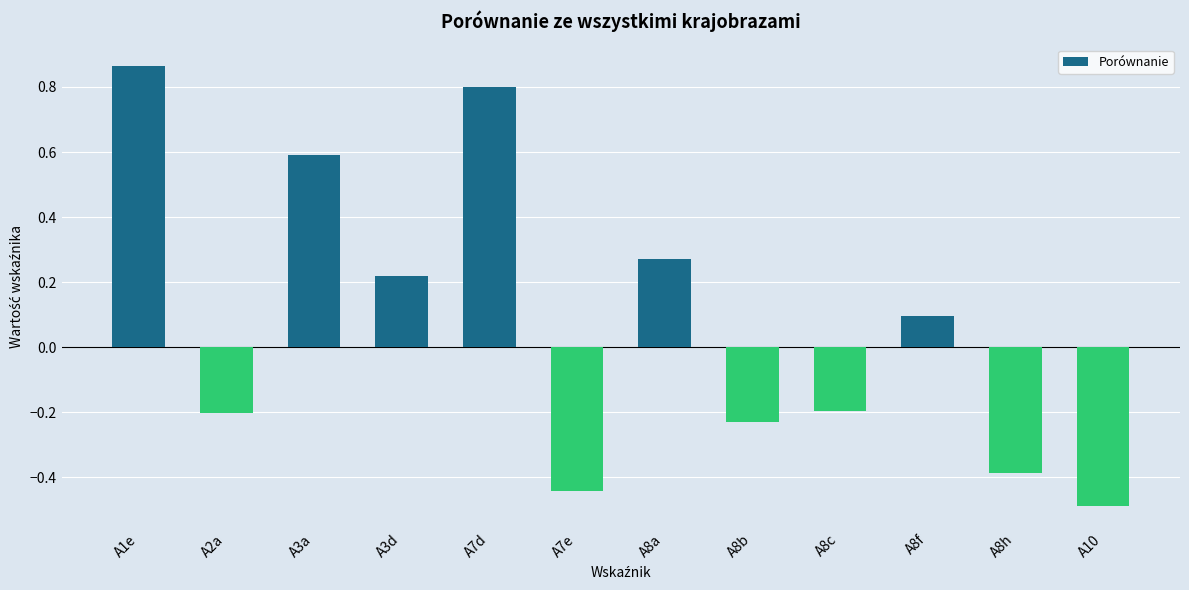

What is the approximate value at A8f?

0.1